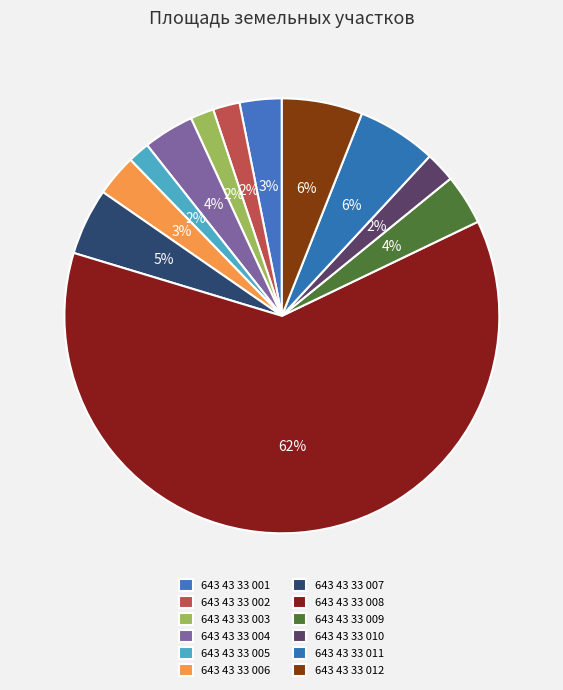

What percentage is the 643 43 33 007 slice, to the nearest percent?

5%